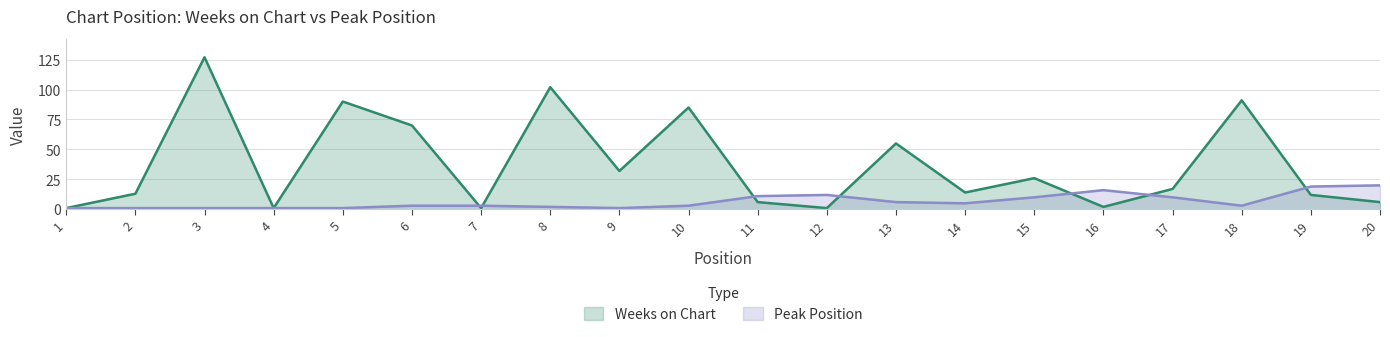

What is the sum of all Peak Position values?

129